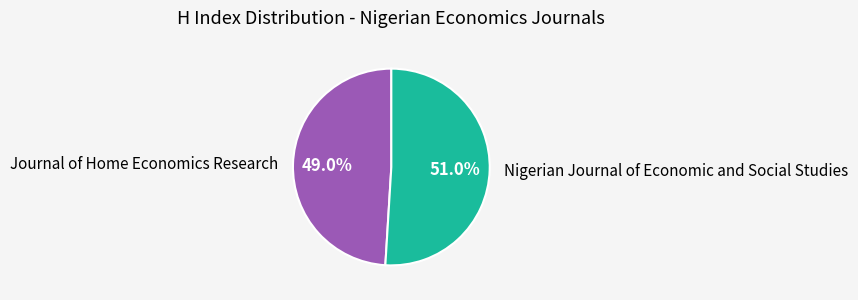

To the nearest percent, what is the difference between the Journal of Home Economics Research and Nigerian Journal of Economic and Social Studies slice percentages?

2%